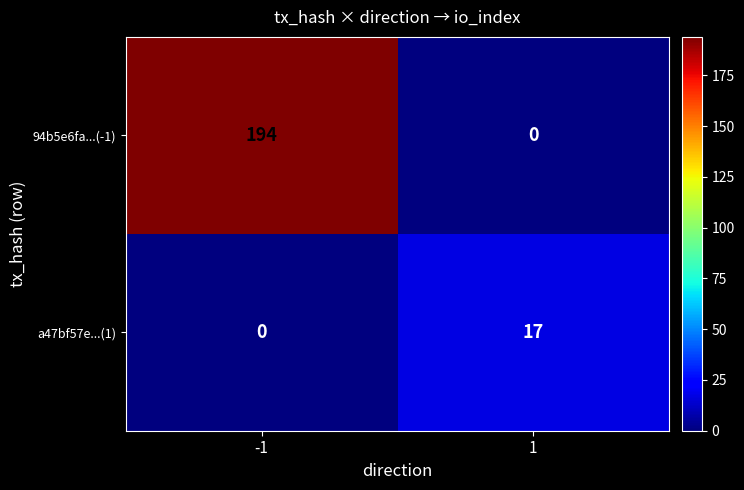

What is the greatest value displayed?

194